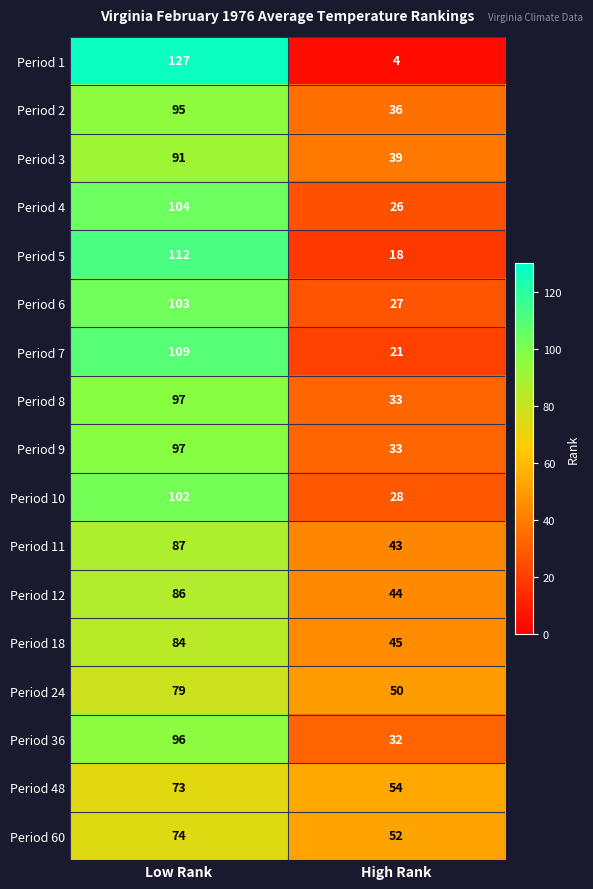

Is the value of Period 36 at High Rank greater than the value of Period 2 at Low Rank?

No